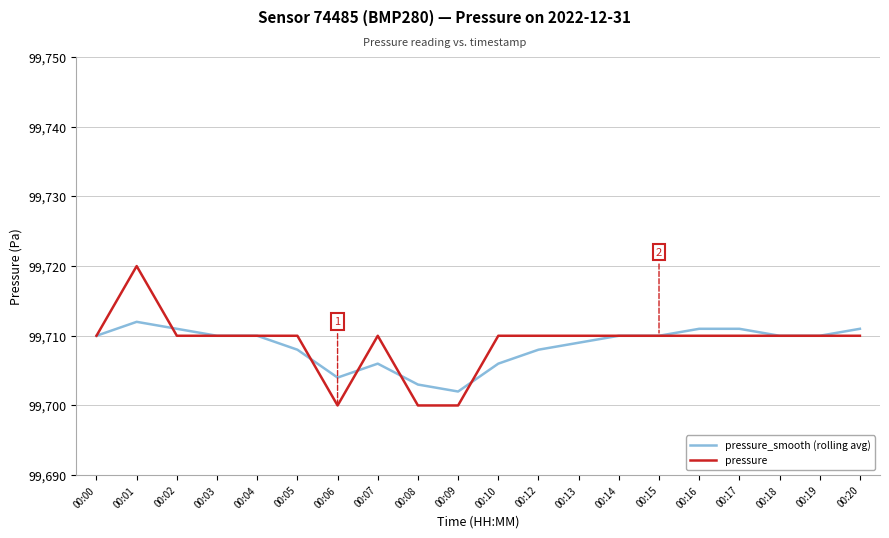

Which series has the widest spread of values?

pressure